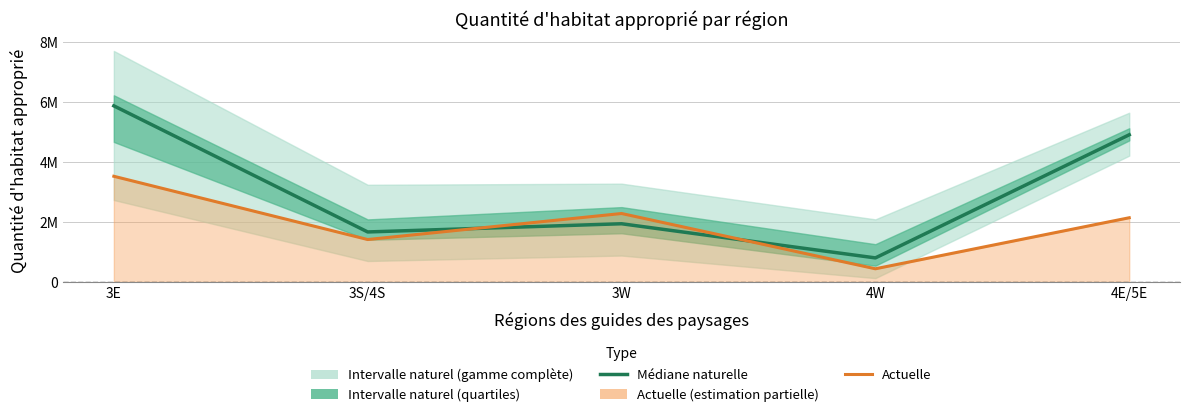

How many values in the Médiane naturelle series exceed 1942441?

2